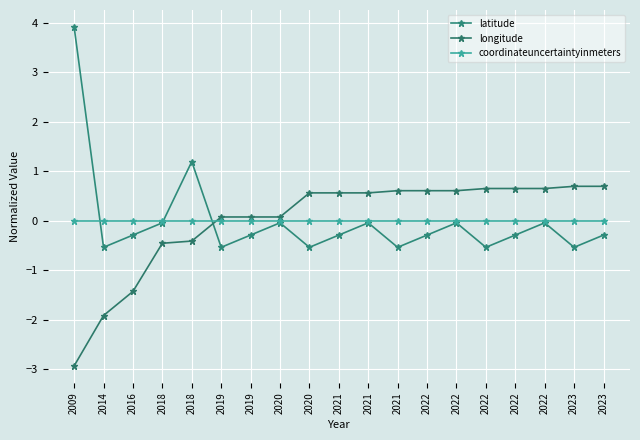

Between which two adjacent categories do longitude and latitude first intersect?

2018 and 2019